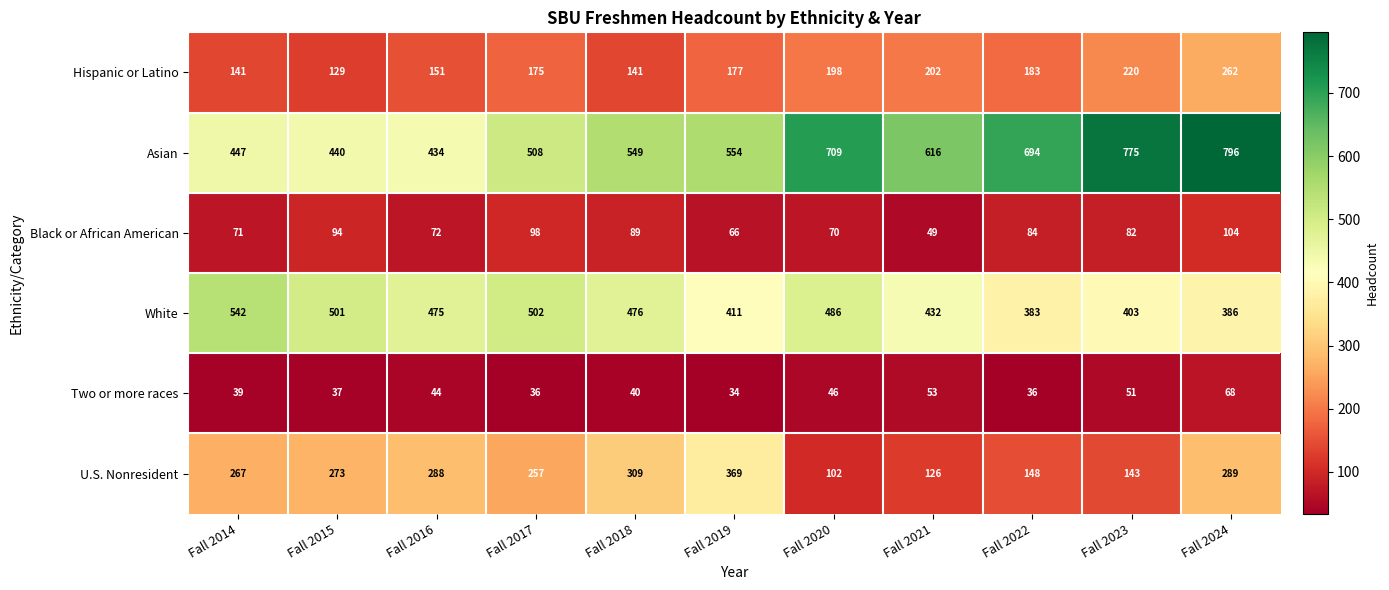

What is the difference between the maximum and minimum values in the Hispanic or Latino series?

133